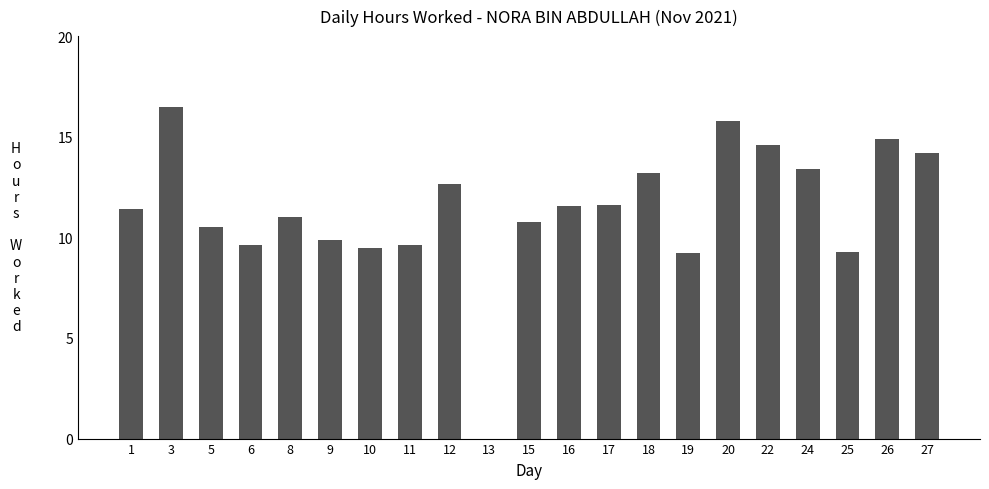

How many categories are shown in the chart?

21